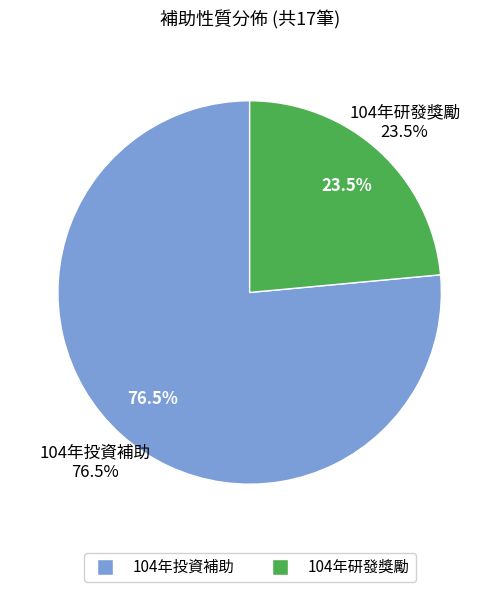

Is the sum of 104年投資補助 and 104年研發獎勵 greater than half?

Yes